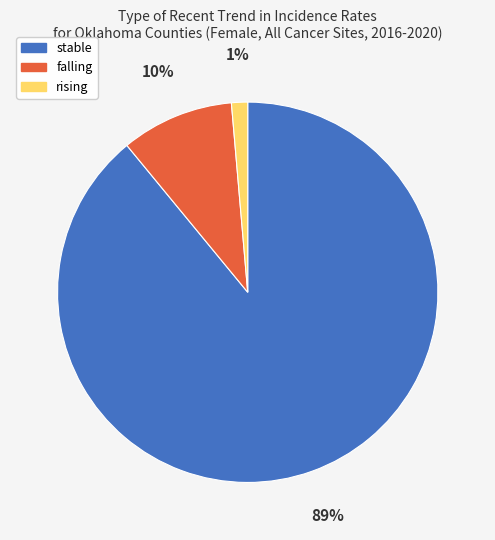

Is there any slice that represents more than half of the pie?

Yes